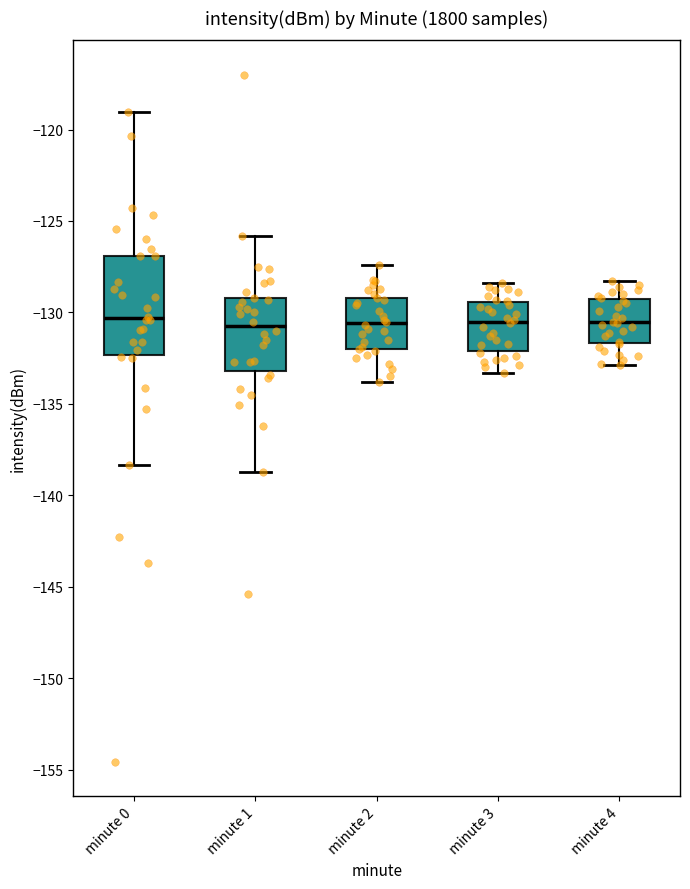

Comparing the boxes themselves (not the whiskers), which one is the tallest?

minute 0